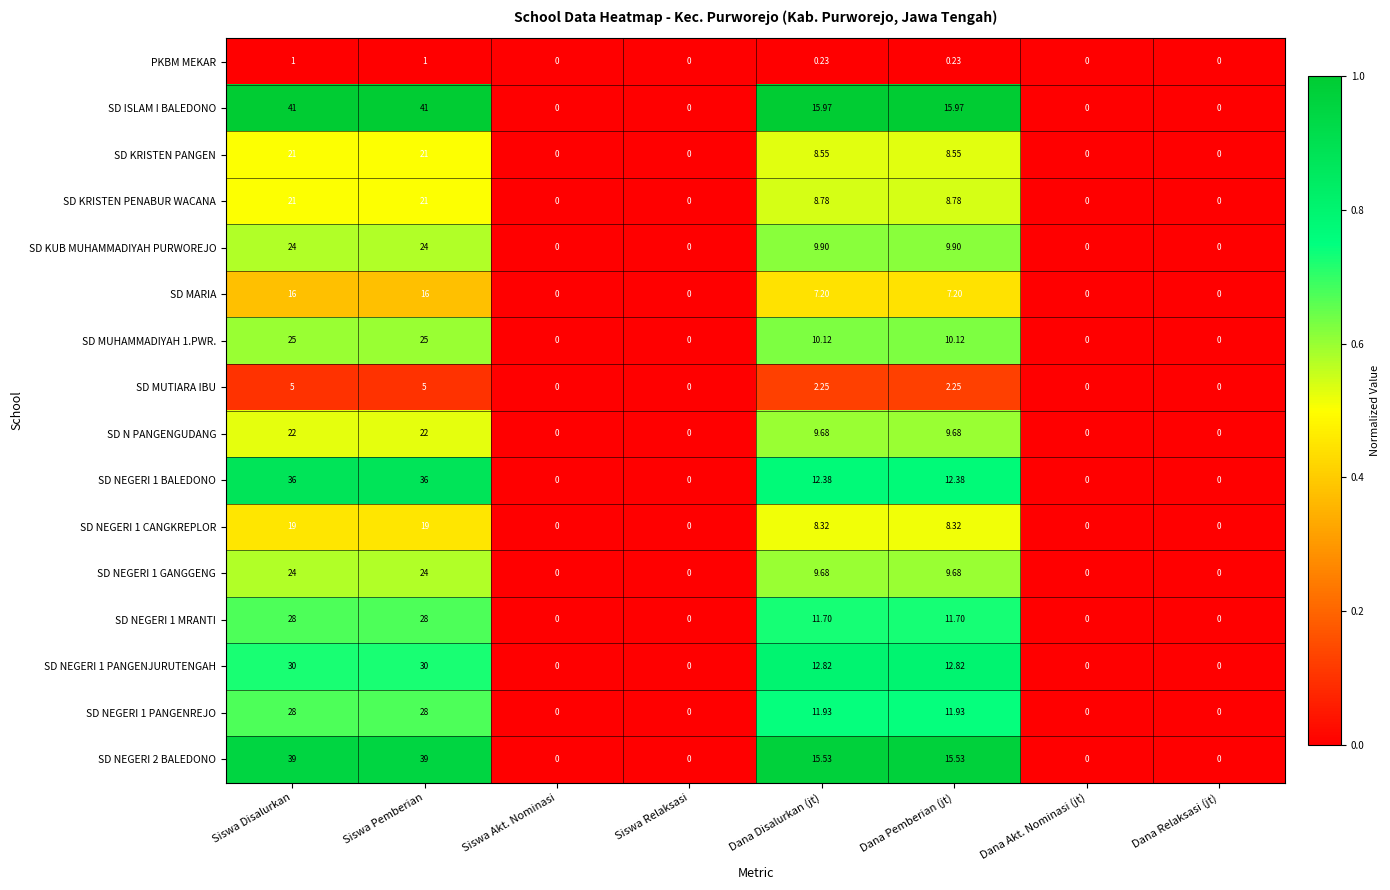

Where does the SD NEGERI 2 BALEDONO series first go above 15?

Siswa Disalurkan